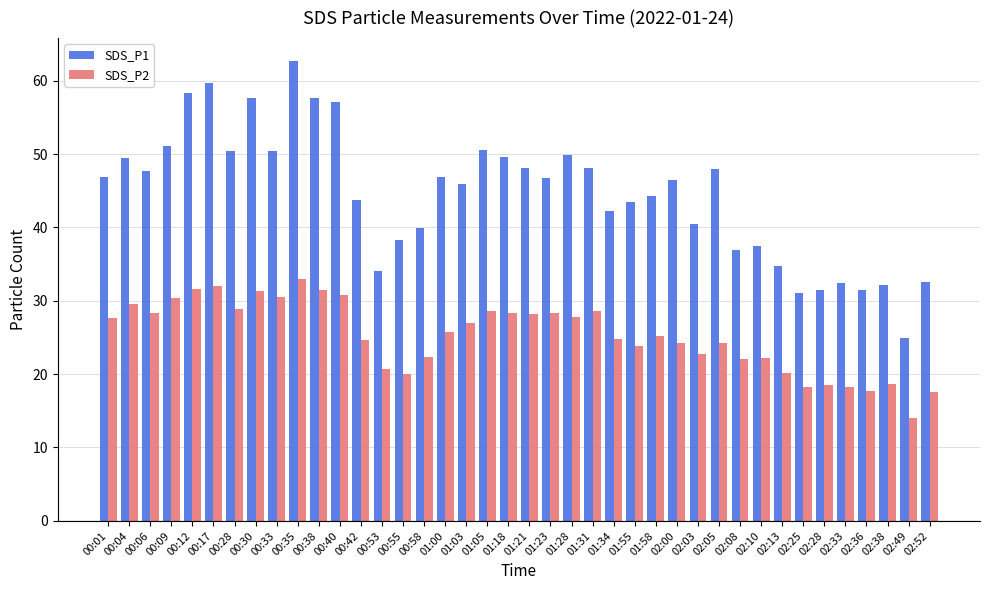

What is the label of the 10th bar from the left?

00:35